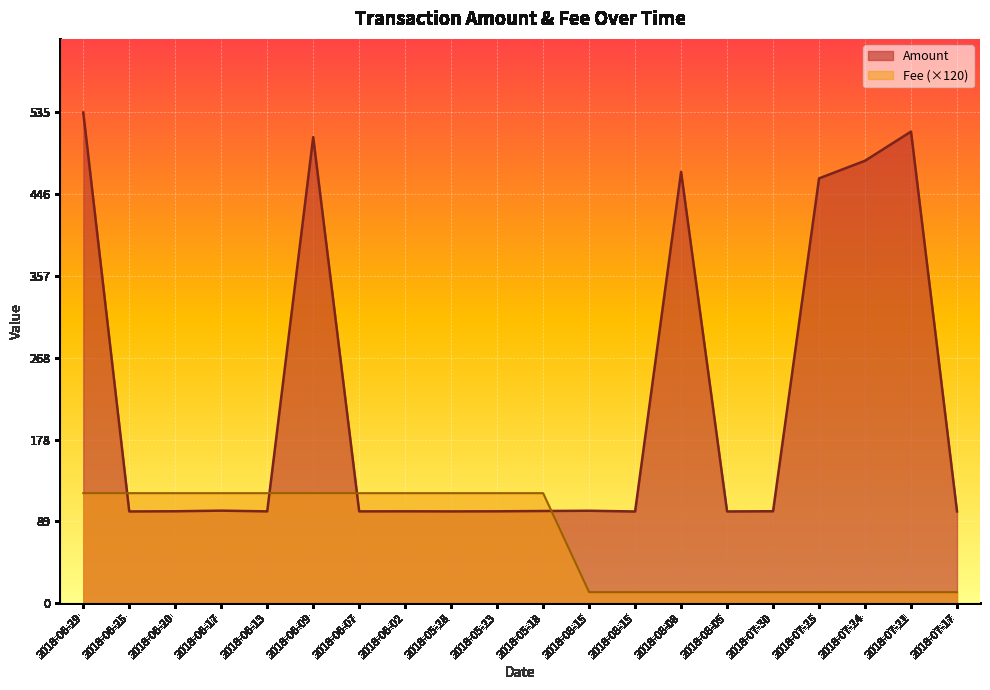

Is it true that Fee equals 62.5 at 2018-05-18?

False